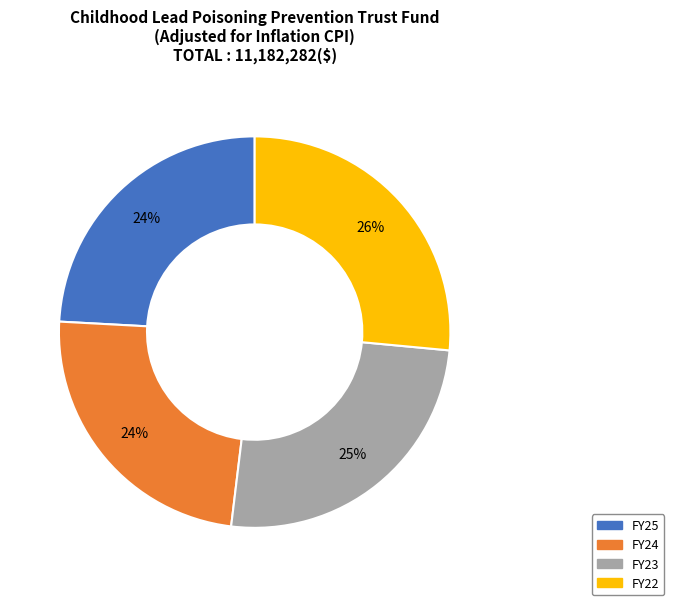

To the nearest percent, what portion does FY23 represent?

25%